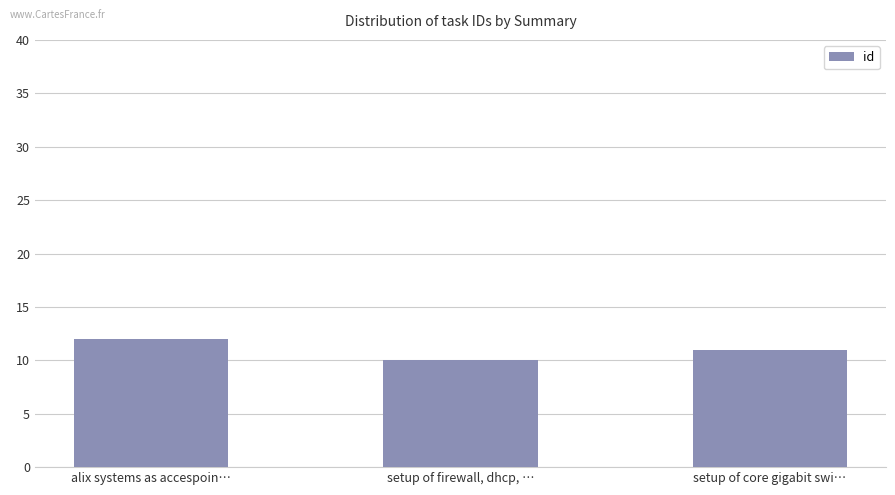

What is the label of the 3rd bar from the right?

alix systems as accespoin…